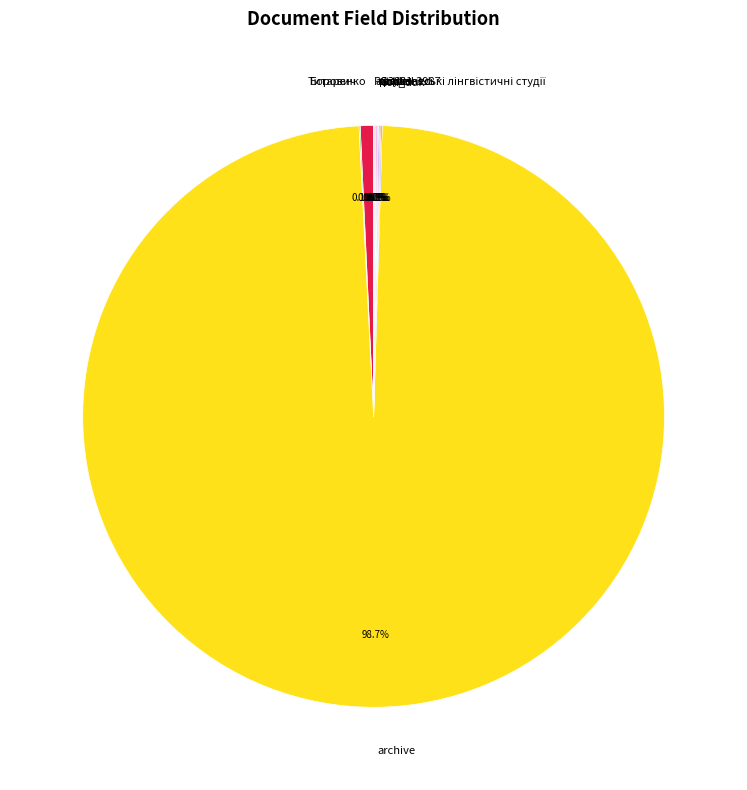

Is archive the majority of the pie?

Yes